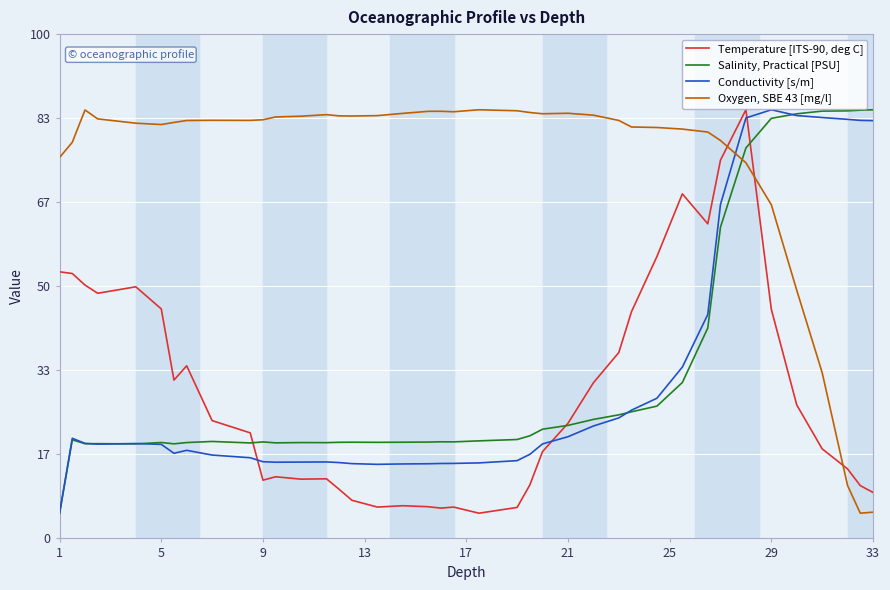

List the series in order of their peak value, highest first.

Oxygen, SBE 43 [mg/l], Salinity, Practical [PSU], Temperature [ITS-90, deg C], Conductivity [s/m]